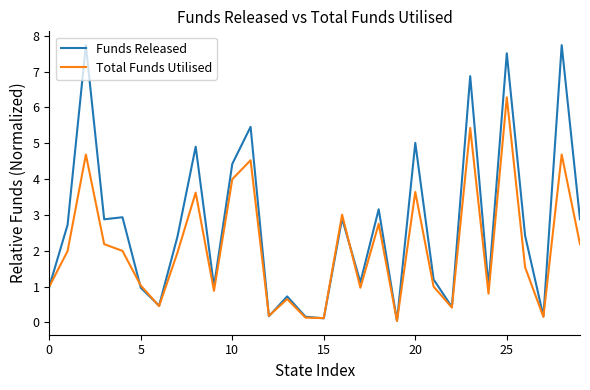

What is the highest value of the Total Funds Utilised series?

6.3